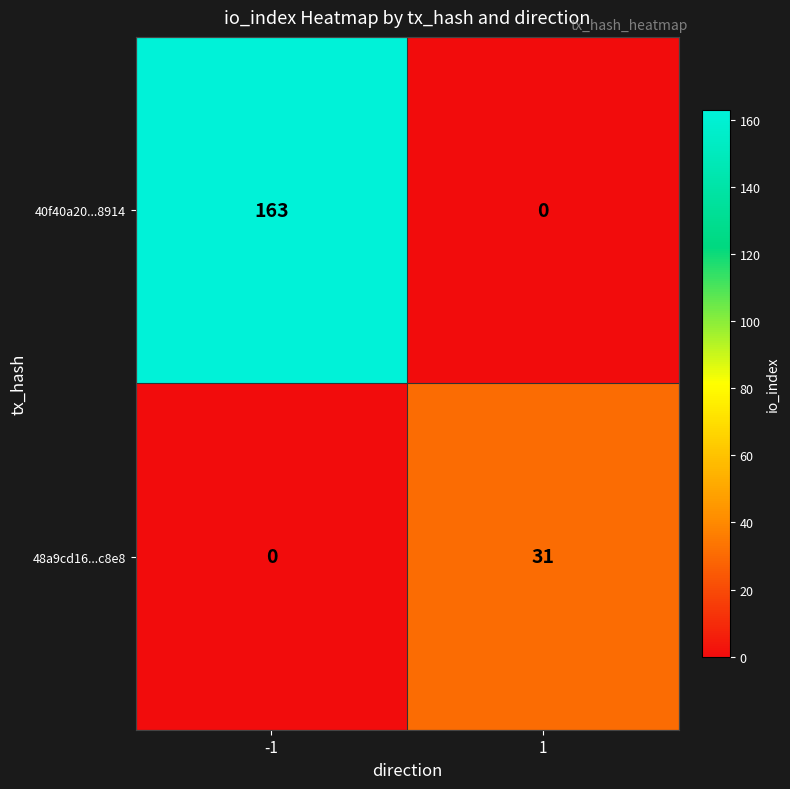

What value does the 40f40a20...8914 series have at -1, to the nearest 50?

150